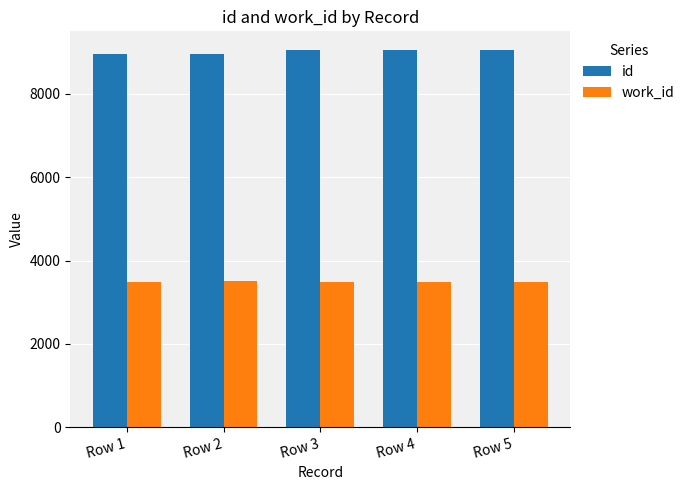

How many bars are there in each group?

2